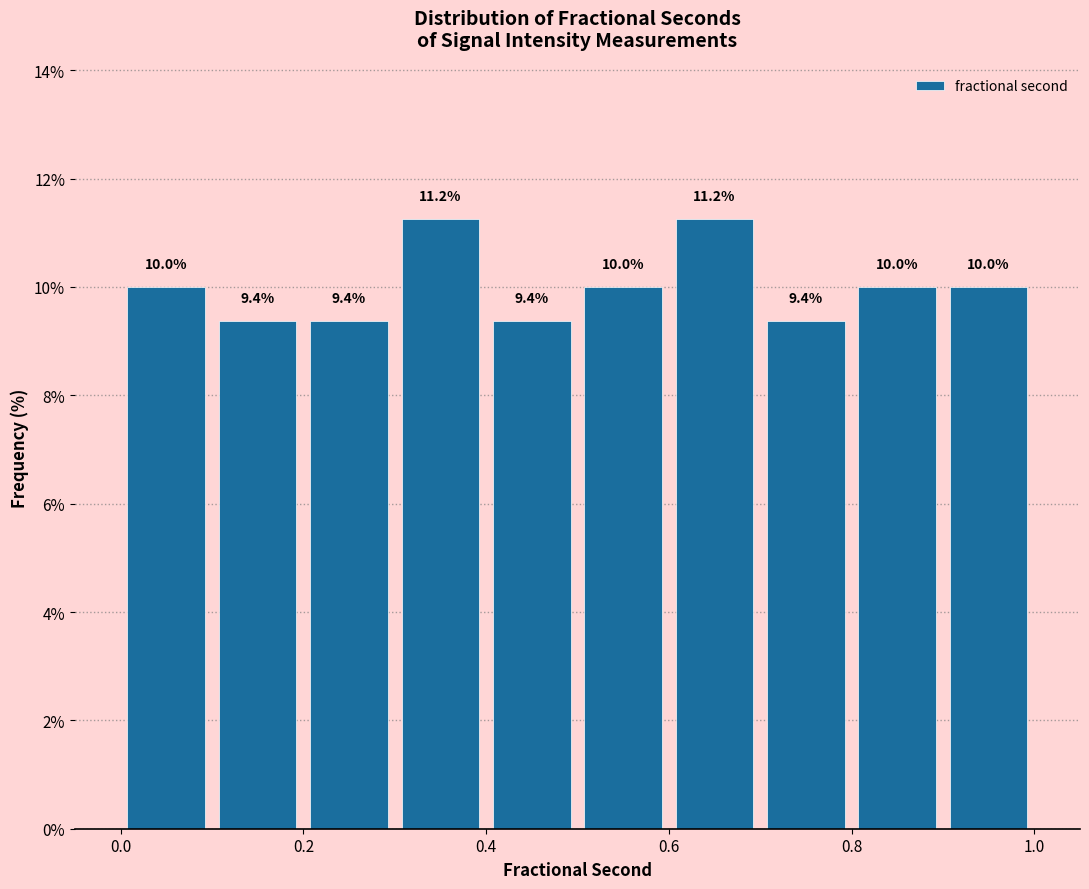

Reading left to right, transcribe this chart: for each bar, give the range it covers on the x-axis and its height.

0.0 to 0.1: 10.0
0.1 to 0.2: 9.4
0.2 to 0.3: 9.4
0.3 to 0.4: 11.2
0.4 to 0.5: 9.4
0.5 to 0.6: 10.0
0.6 to 0.7: 11.2
0.7 to 0.8: 9.4
0.8 to 0.9: 10.0
0.9 to 1.0: 10.0